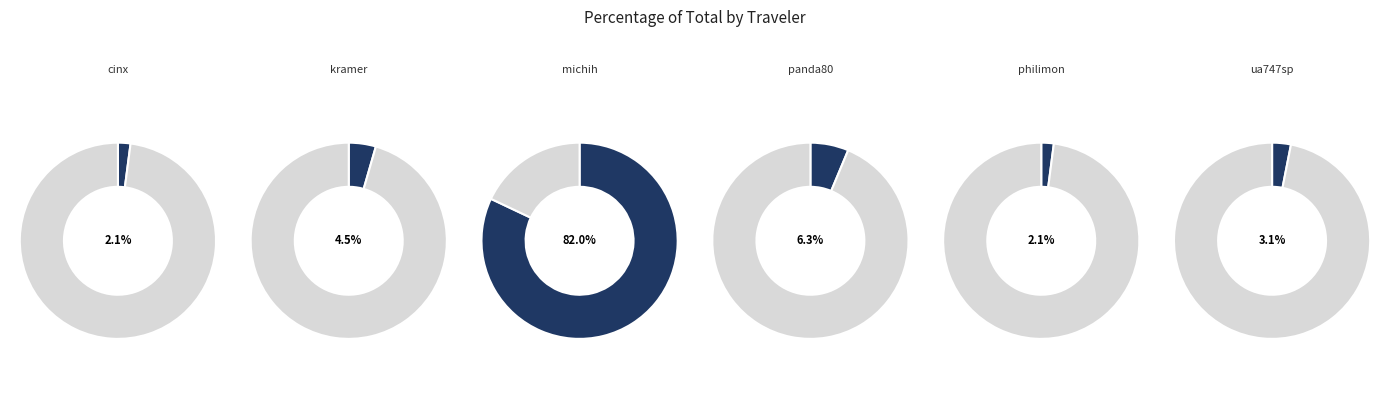

What percentage is NOT represented by panda80?

93.7%